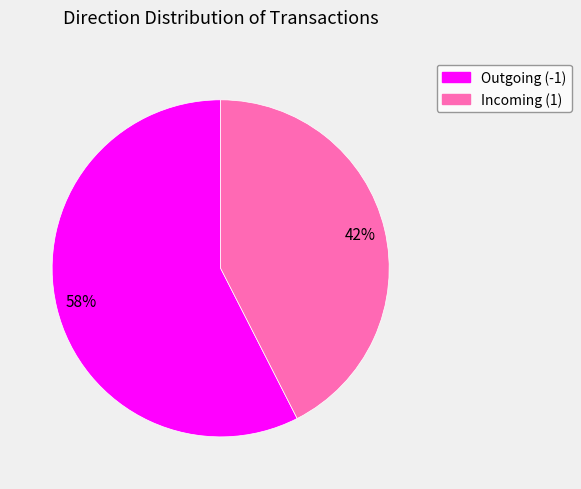

To the nearest percent, what is the average slice percentage?

50%